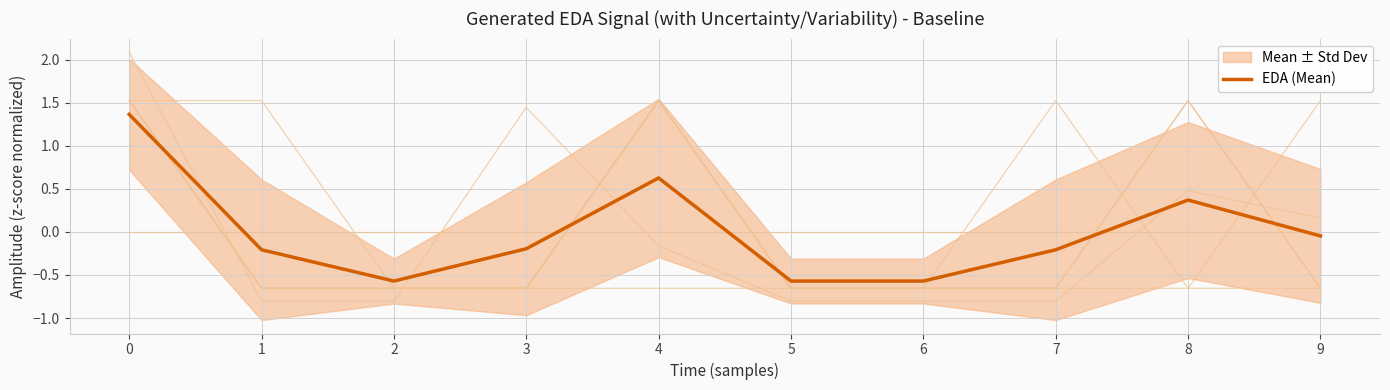

How many interior local peaks (higher than both neighbors) does the data have?

2